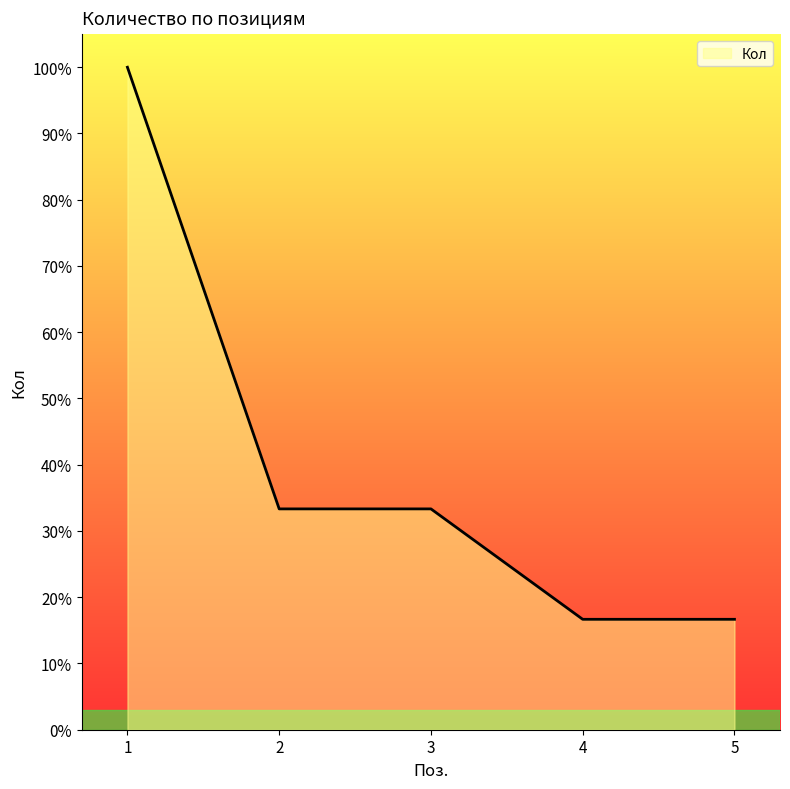

What is the change in value from 1 to 2?

-0.7